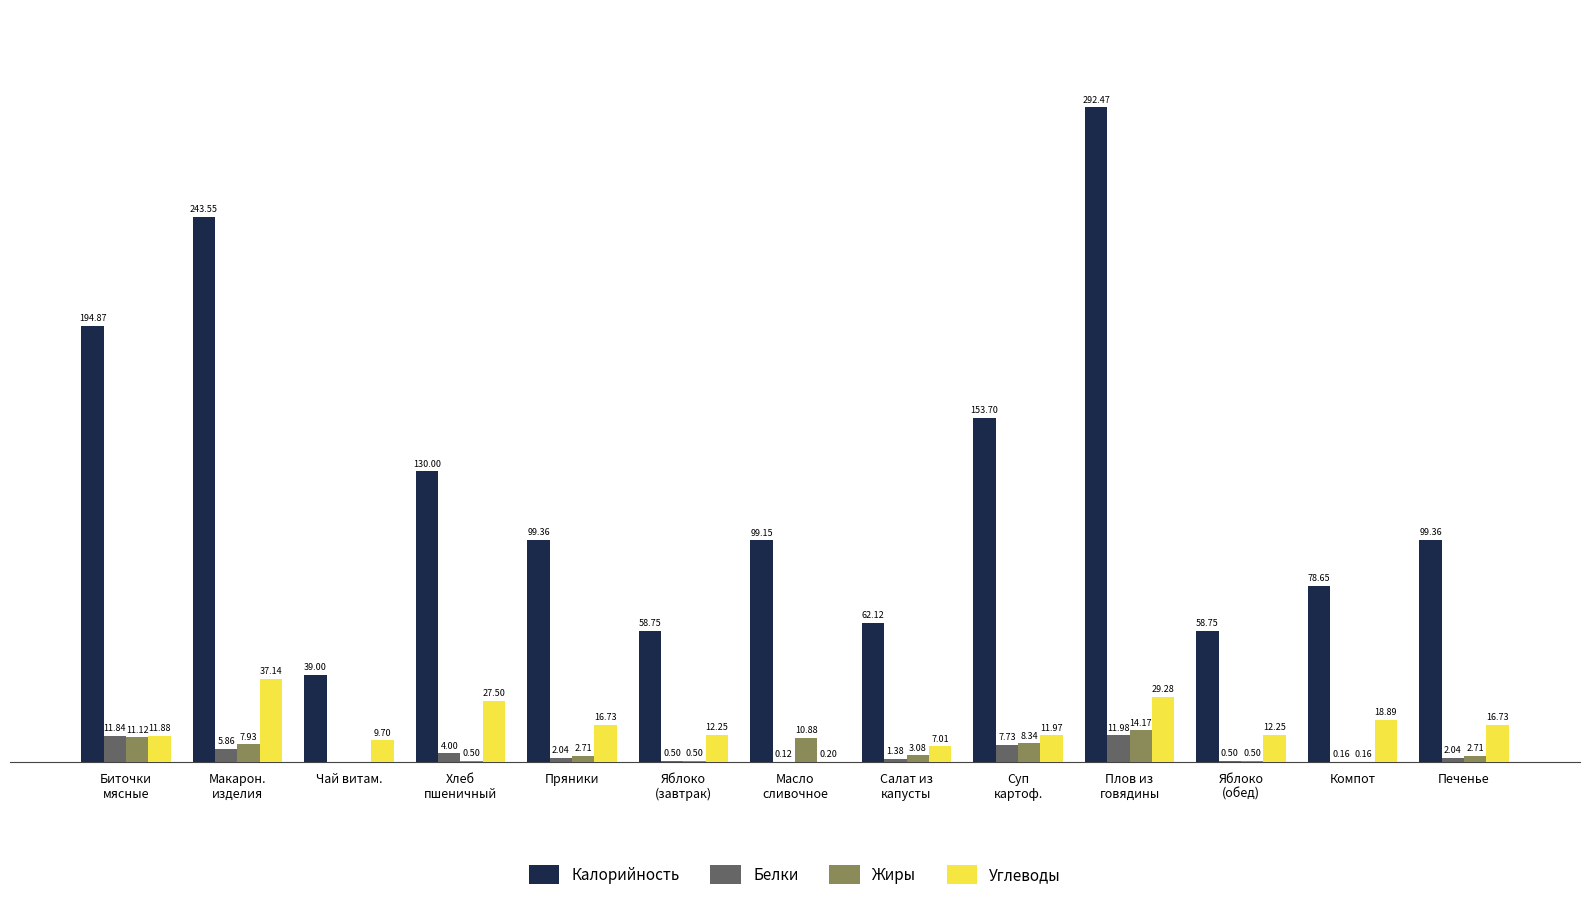

Where is Углеводы nearest to the value 18?

Компот